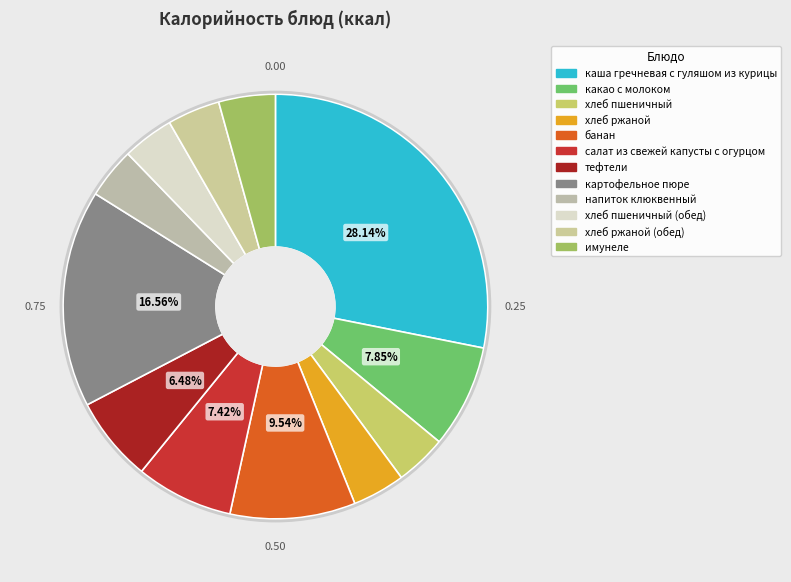

How many segments does this pie chart have?

12